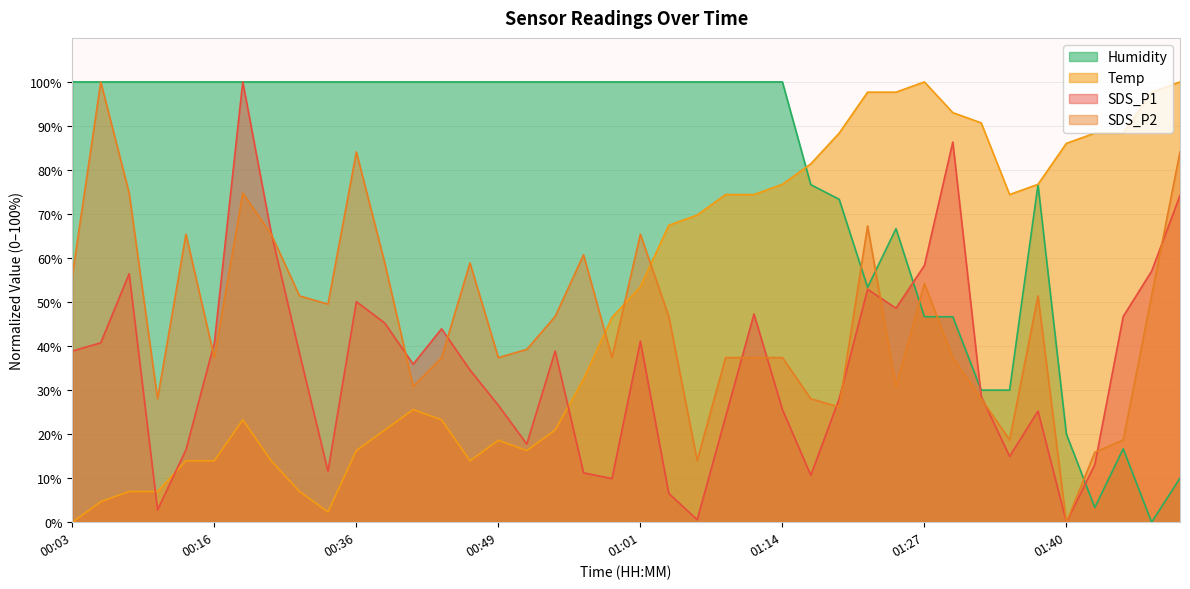

Between 01:27 and 01:38, which series saw the biggest shift?

SDS_P1